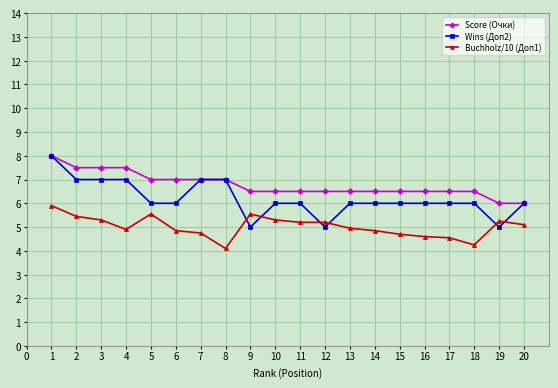

Which series changed the most between 15 and 18?

Buchholz/10 (Доп1)